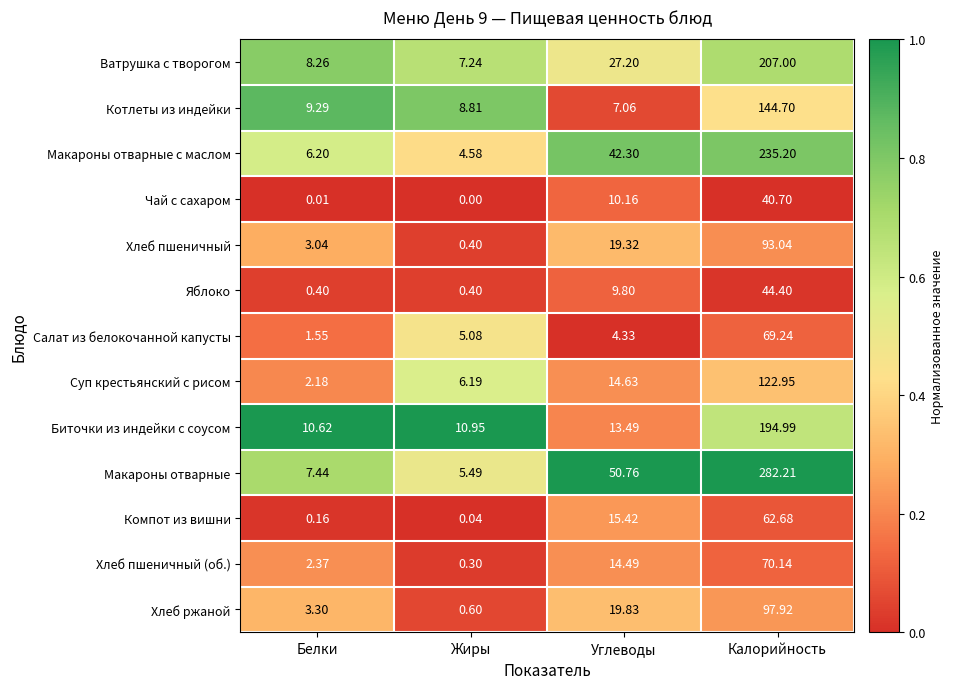

Which series has the largest total across all categories?

Макароны отварные